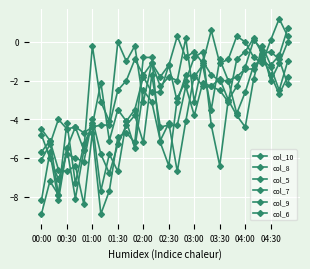

Where is the first local maximum for col_6?

00:30